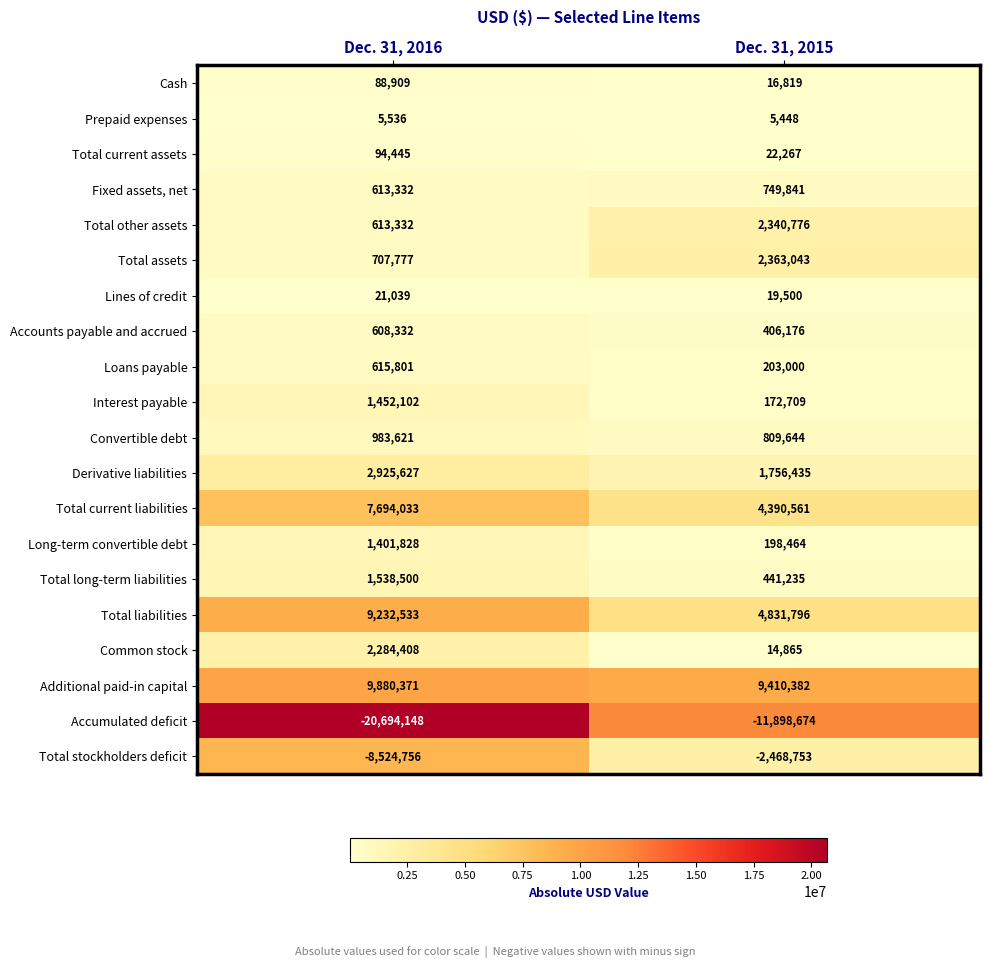

Which series has the largest range (max minus min)?

Accumulated deficit